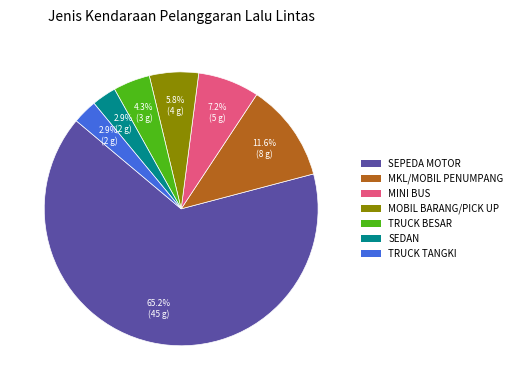

To the nearest percent, what is the difference between the largest and smallest slice percentages?

62%